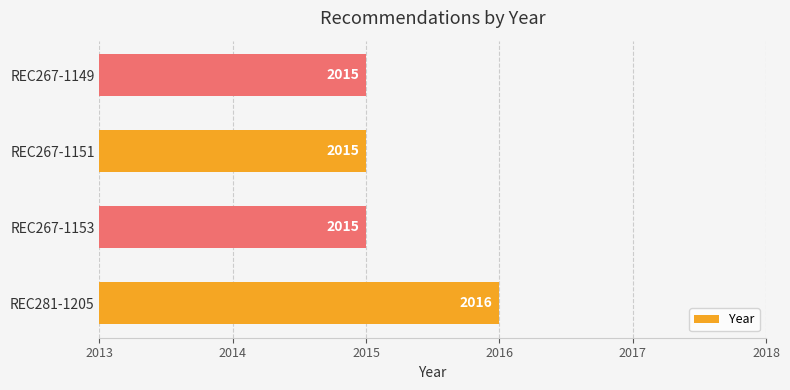

The chart shows a value of 997 at REC267-1149. True or false?

False